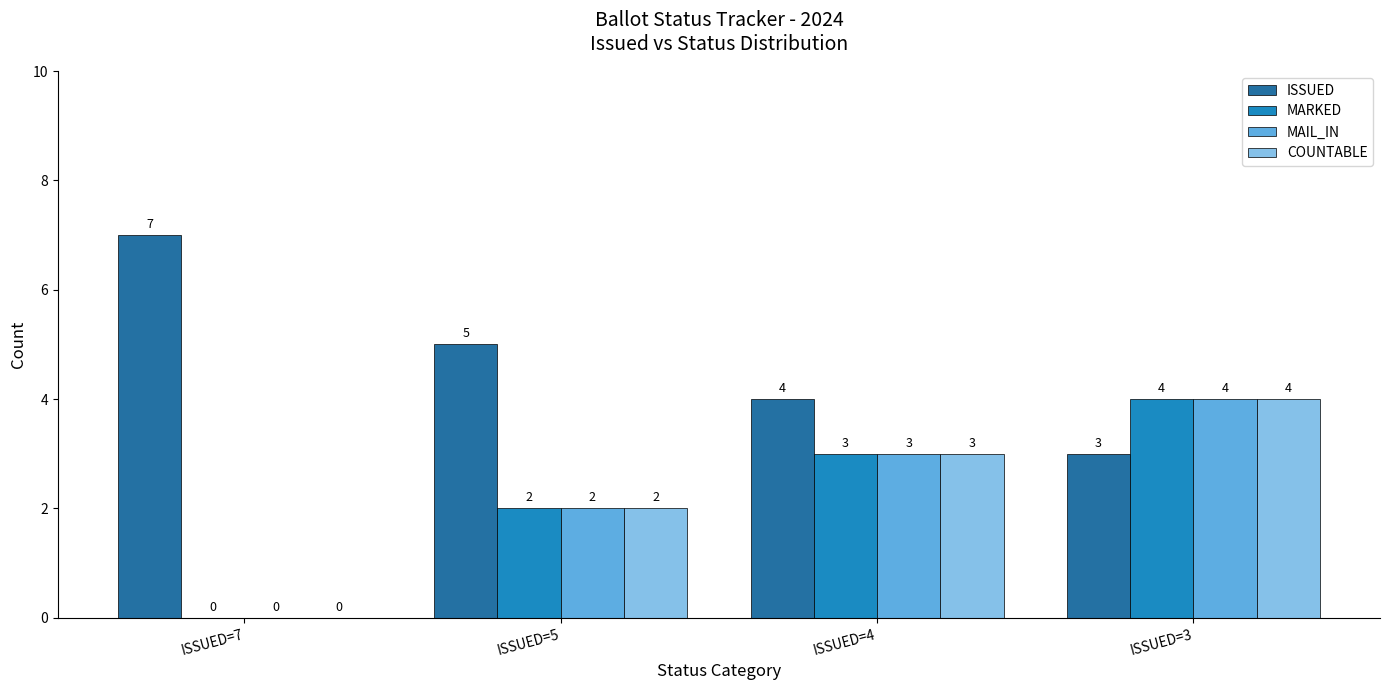

What is the sum of all MAIL_IN values?

9